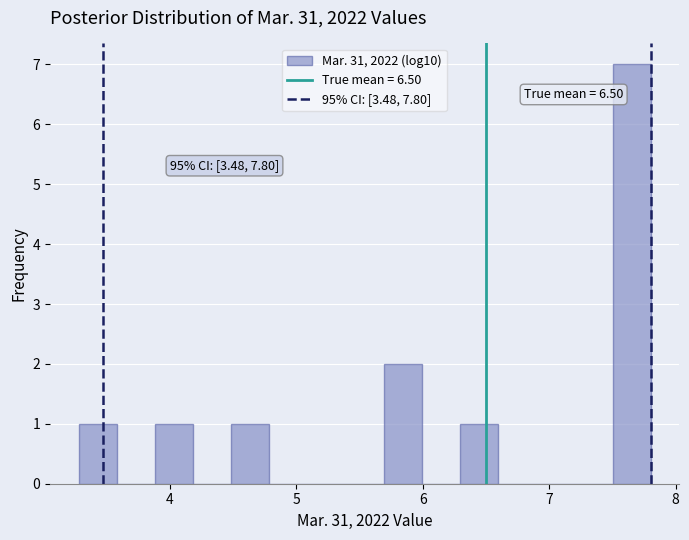

Read against the x-axis, roughly where is the centre of the tallest bar?

7.7